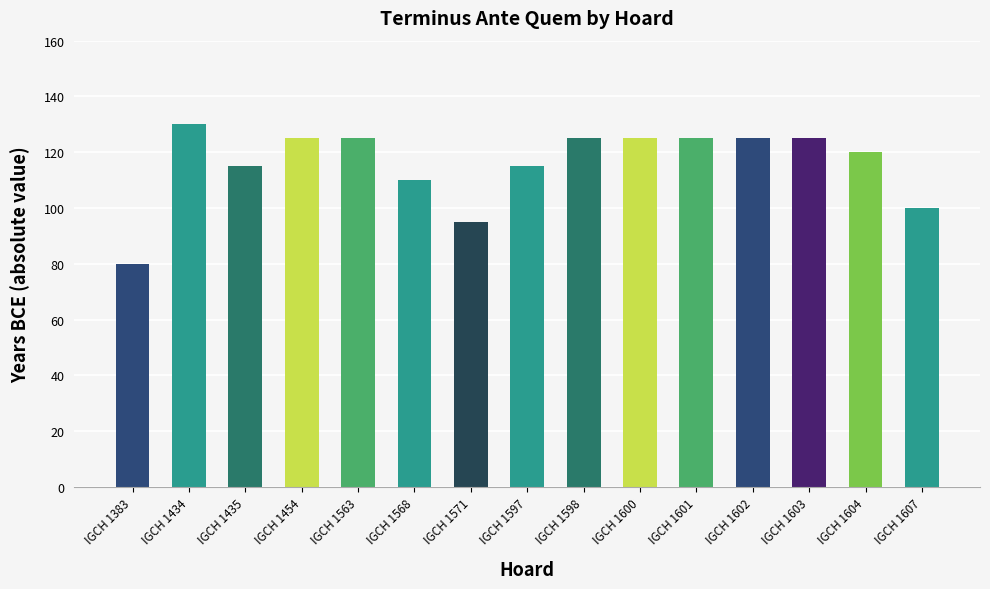

The value at IGCH 1604 is 120. True or false?

True